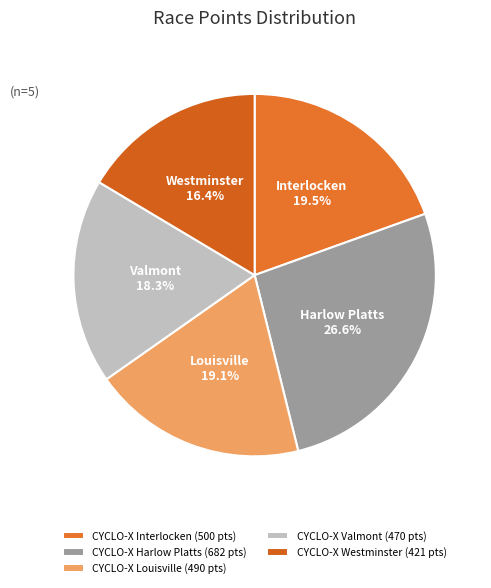

The CYCLO-X Valmont slice represents 18% of the pie. True or false?

True